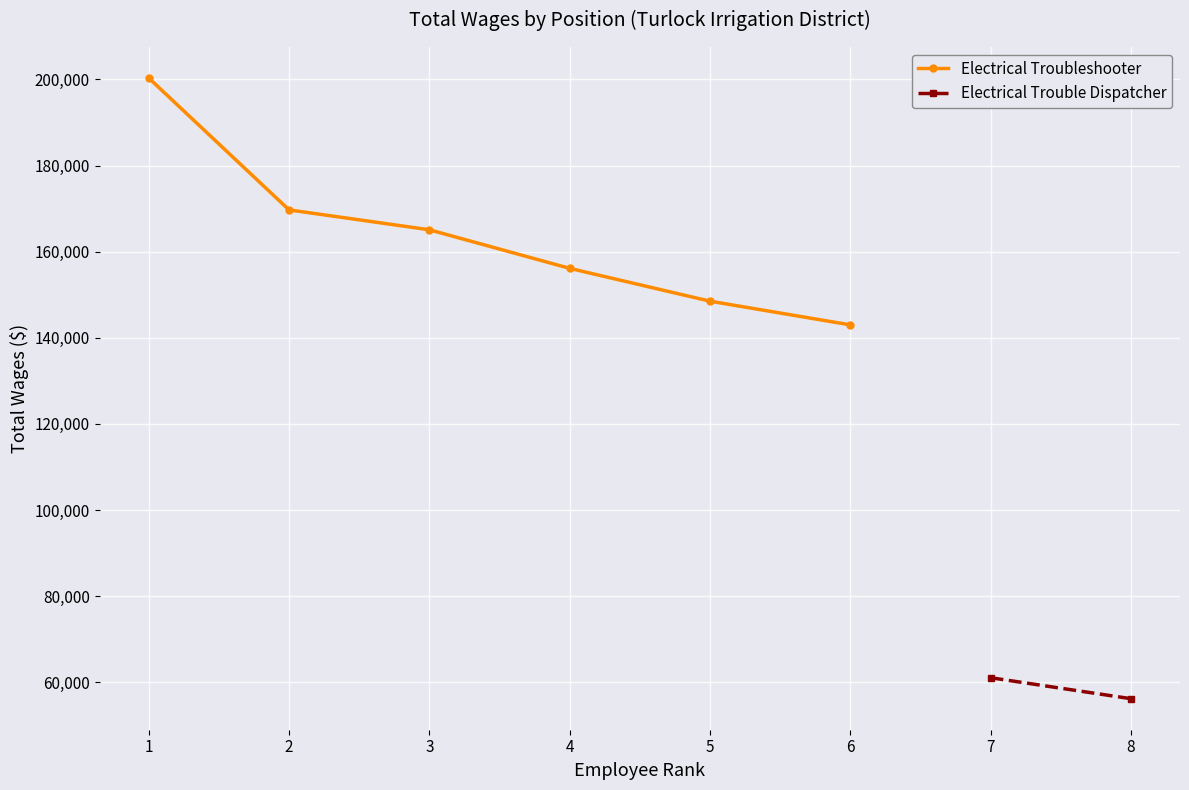

The value of Electrical Troubleshooter at 5 is 148501. True or false?

True